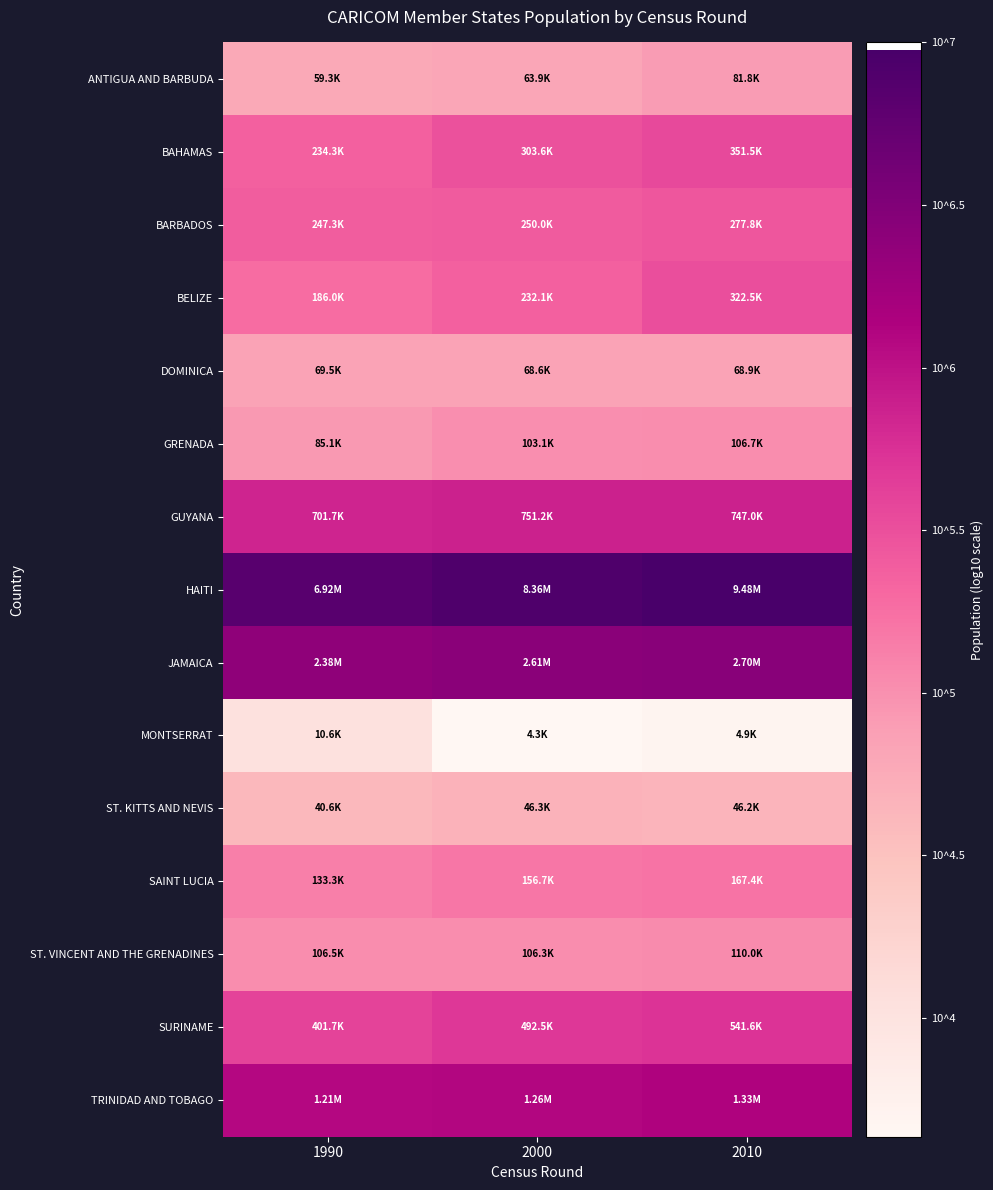

Which category has the lowest value across all series?

2000